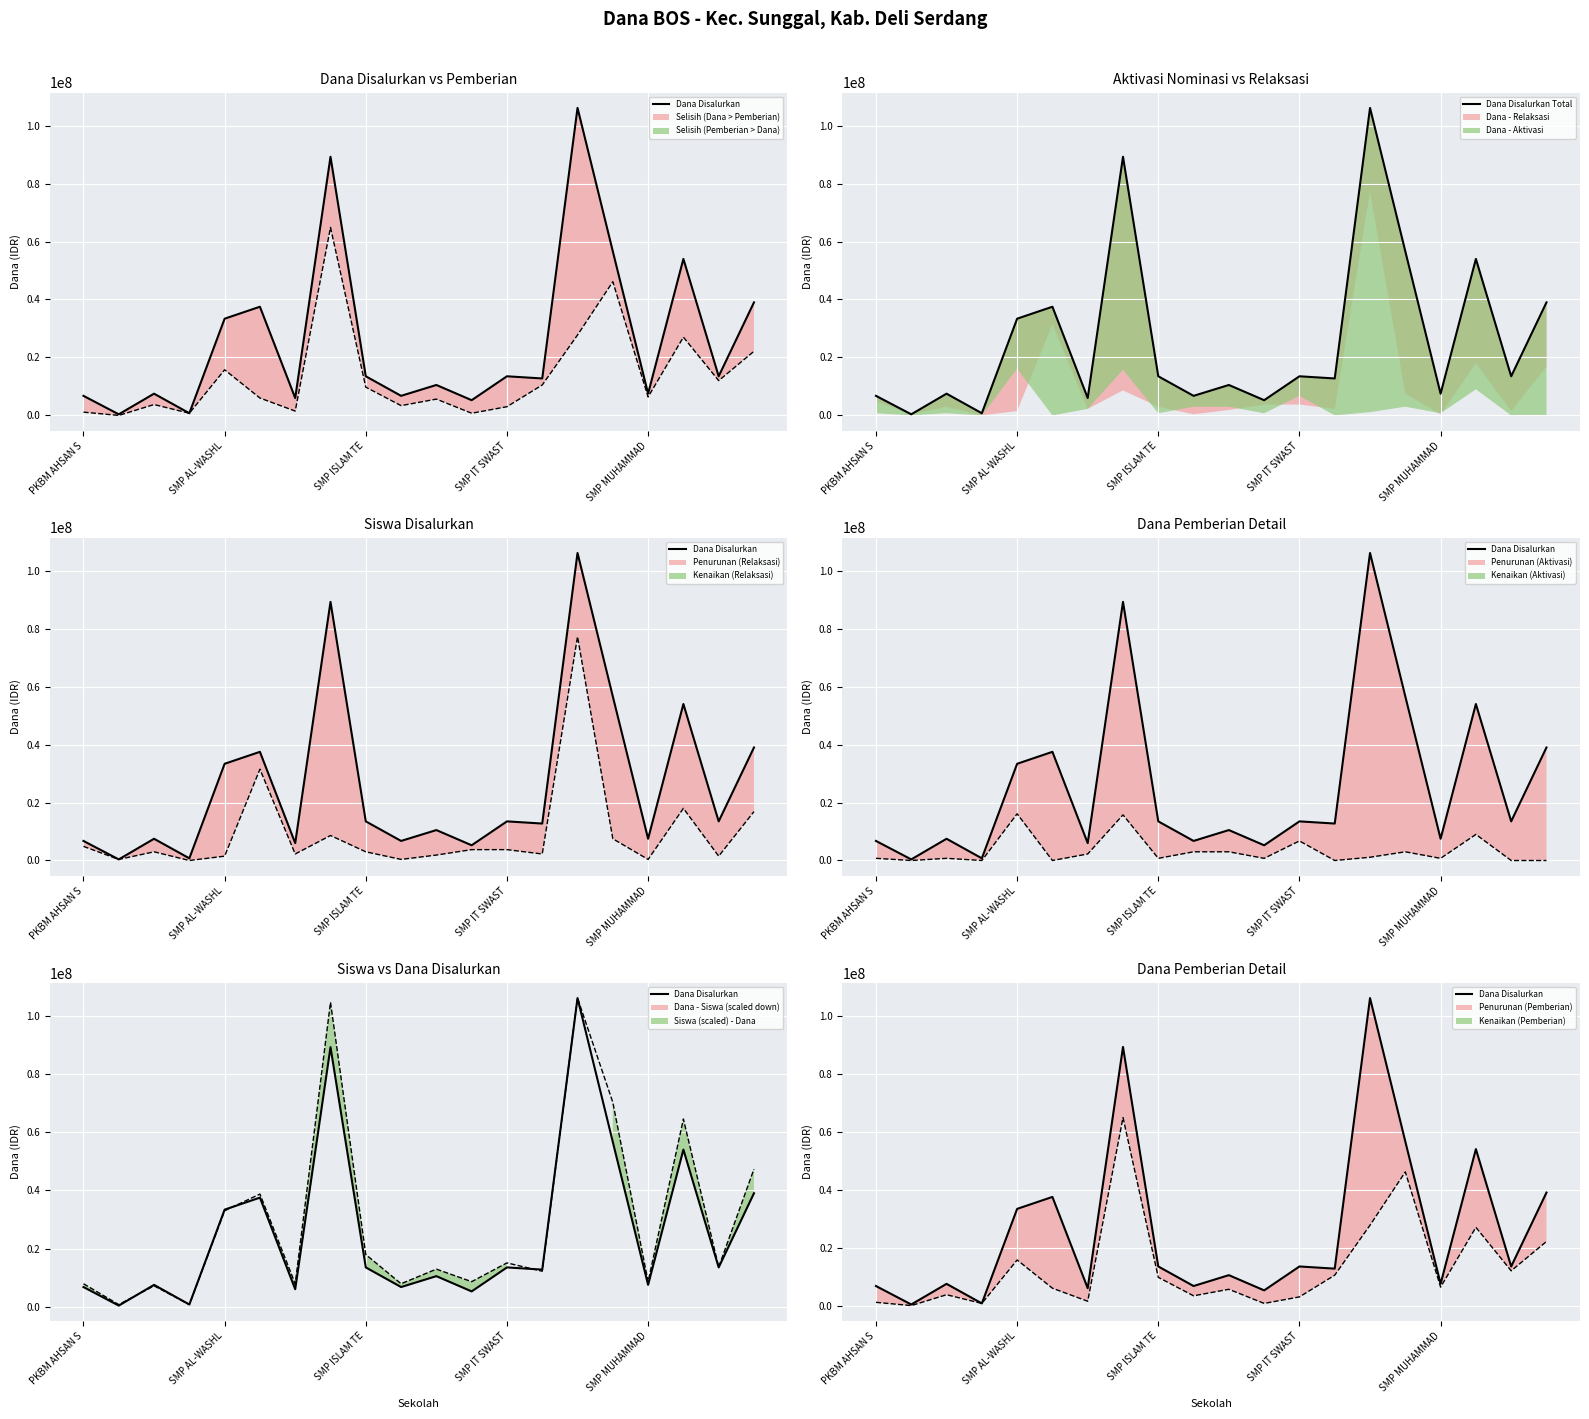

Which has a higher value, 16 or 10?

10